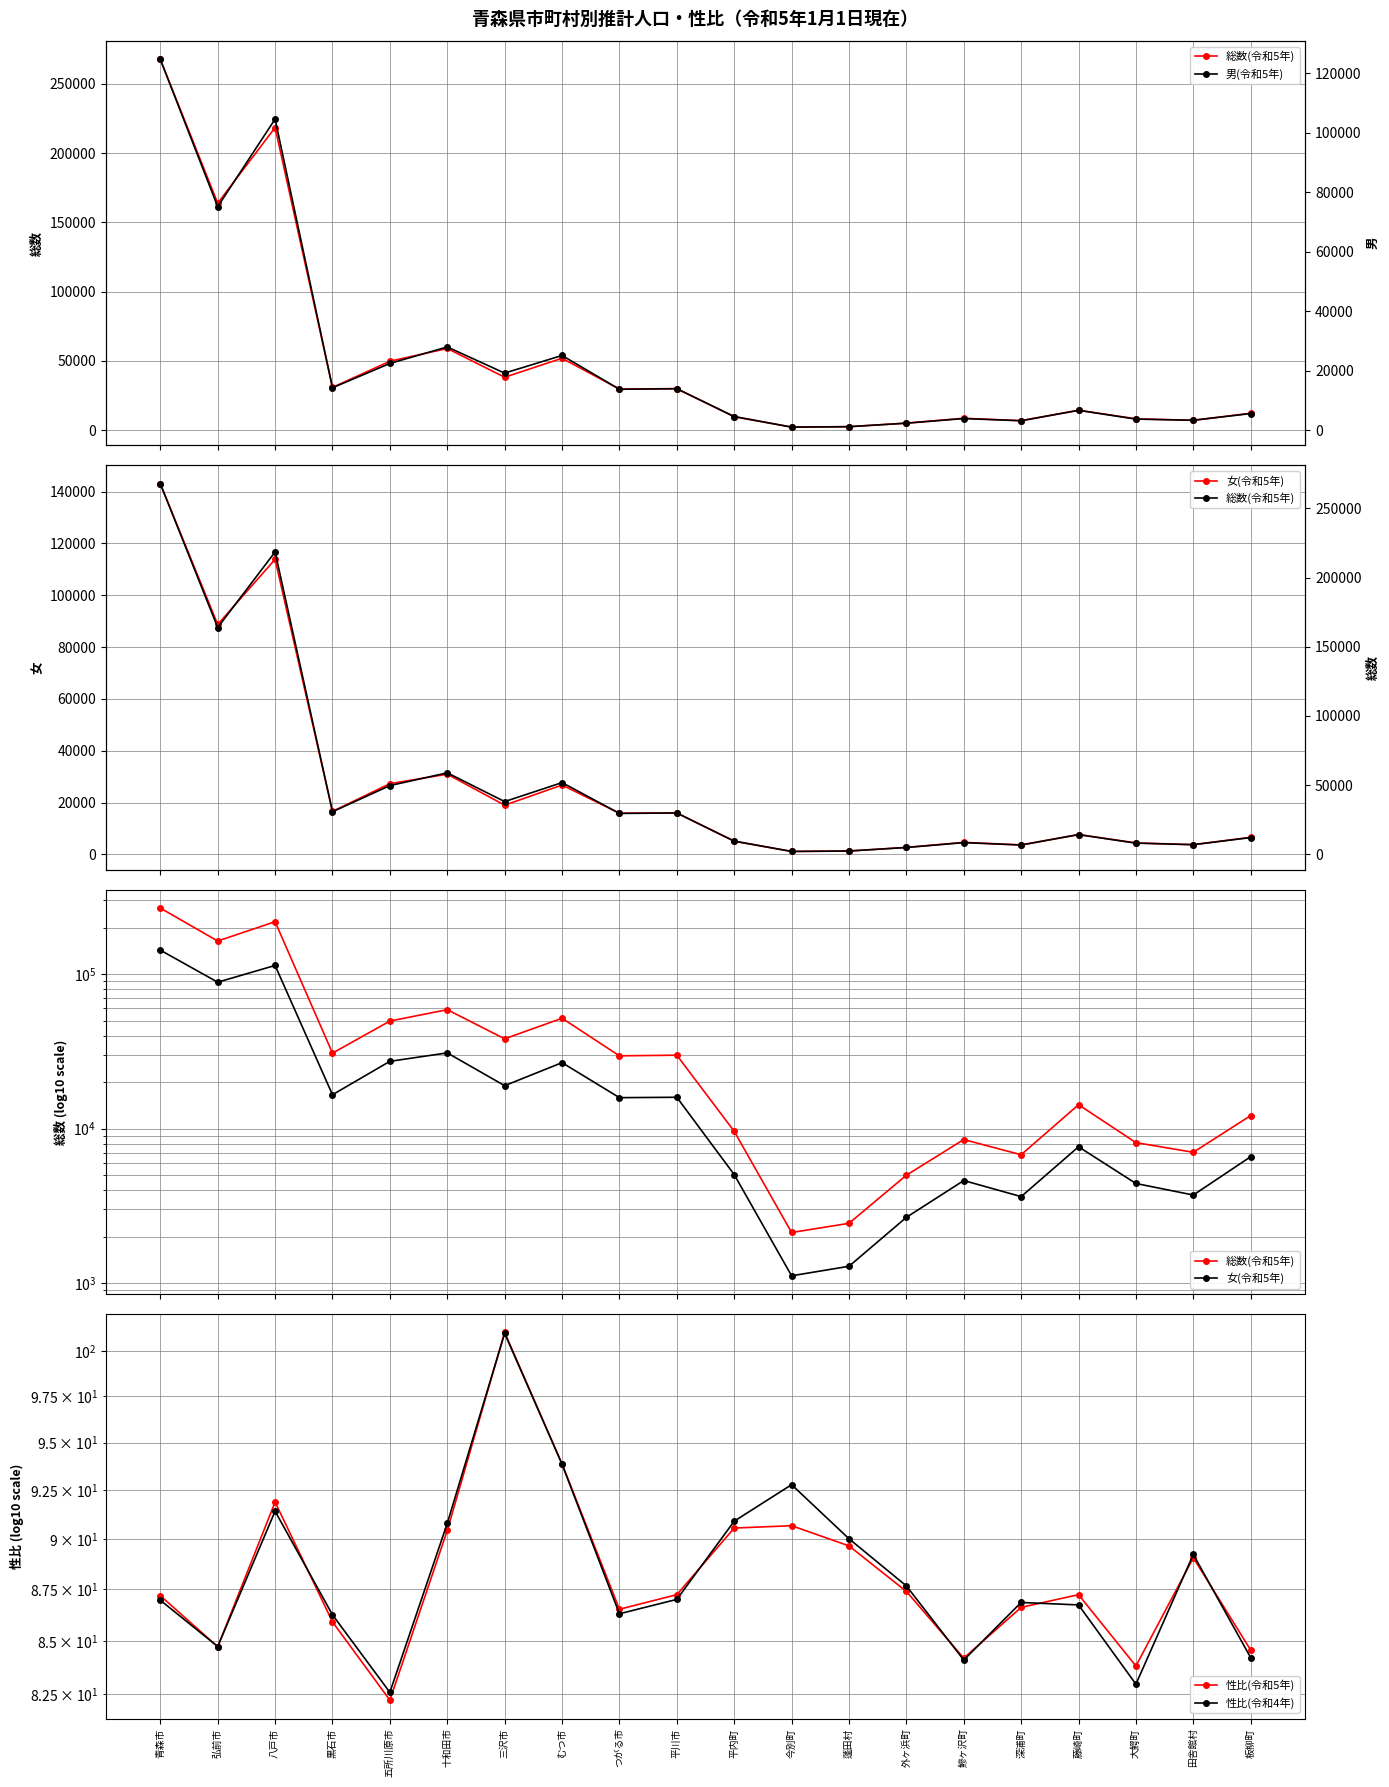

Count the number of categories in the chart.

20